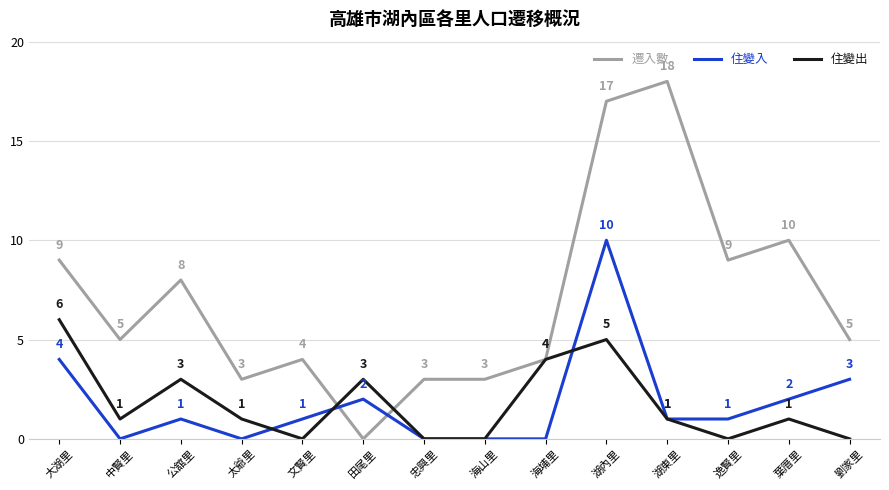

Reading right to left, extract all data points from this chart.

遷入數: 劉家里=5	葉厝里=10	逸賢里=9	湖東里=18	湖內里=17	海埔里=4	海山里=3	忠興里=3	田尾里=0	文賢里=4	太爺里=3	公舘里=8	中賢里=5	大湖里=9
住變入: 劉家里=3	葉厝里=2	逸賢里=1	湖東里=1	湖內里=10	海埔里=0	海山里=0	忠興里=0	田尾里=2	文賢里=1	太爺里=0	公舘里=1	中賢里=0	大湖里=4
住變出: 劉家里=0	葉厝里=1	逸賢里=0	湖東里=1	湖內里=5	海埔里=4	海山里=0	忠興里=0	田尾里=3	文賢里=0	太爺里=1	公舘里=3	中賢里=1	大湖里=6